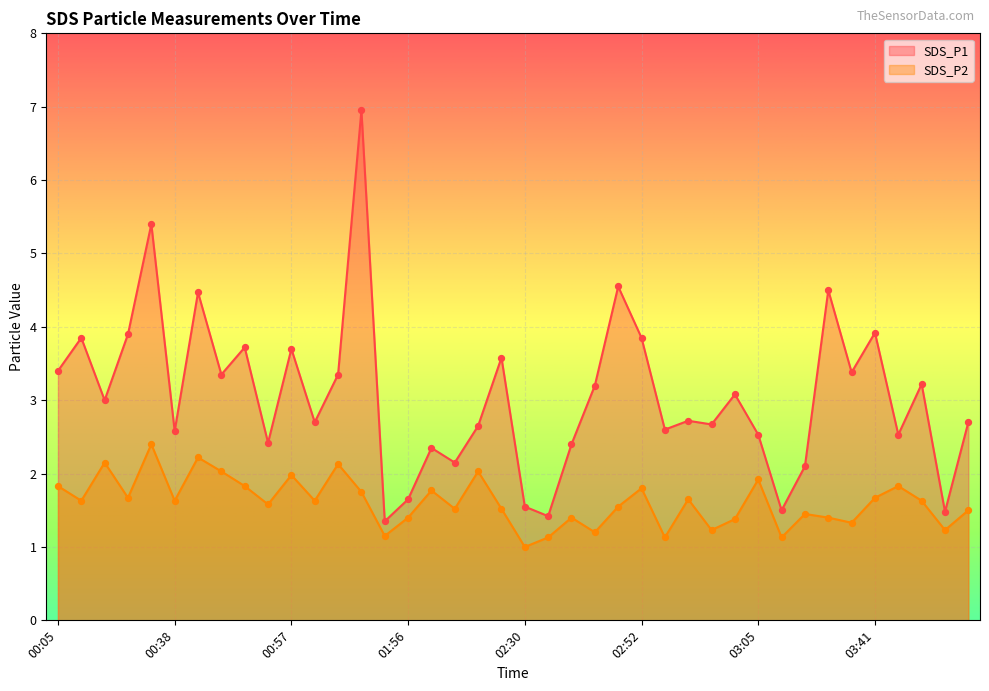

Which series has the largest Y range (max minus min)?

SDS_P1